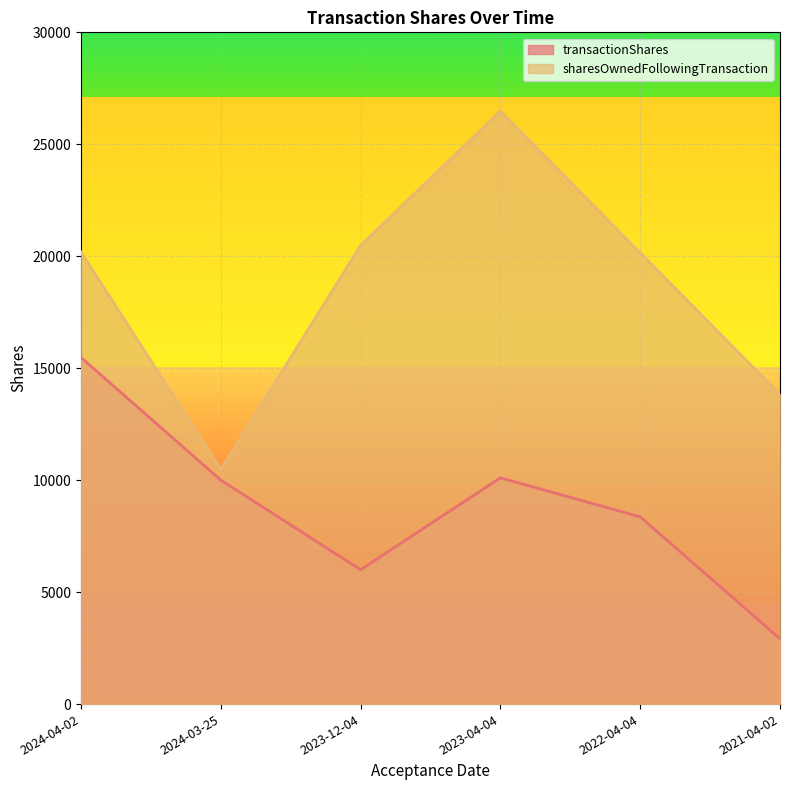

Where is the first local minimum for transactionShares?

2023-12-04